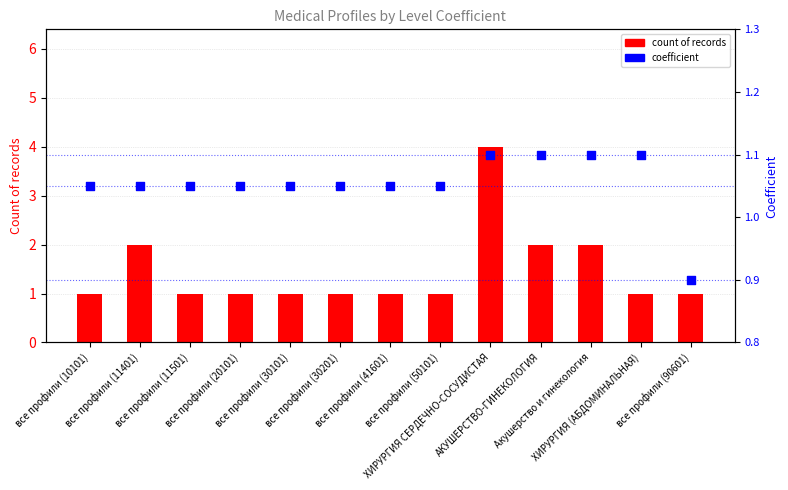

Which series has the largest total across all categories?

count of records